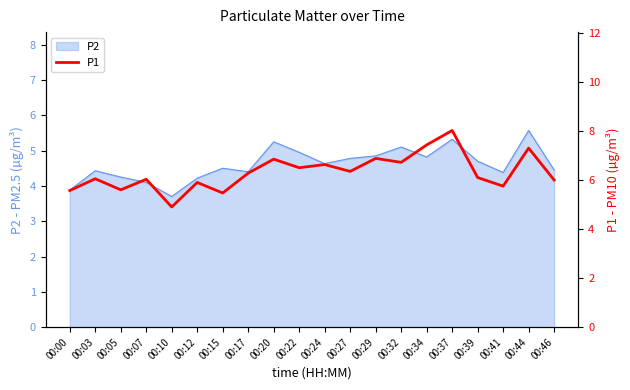

At which category does the chart reach its peak across all series?

00:37